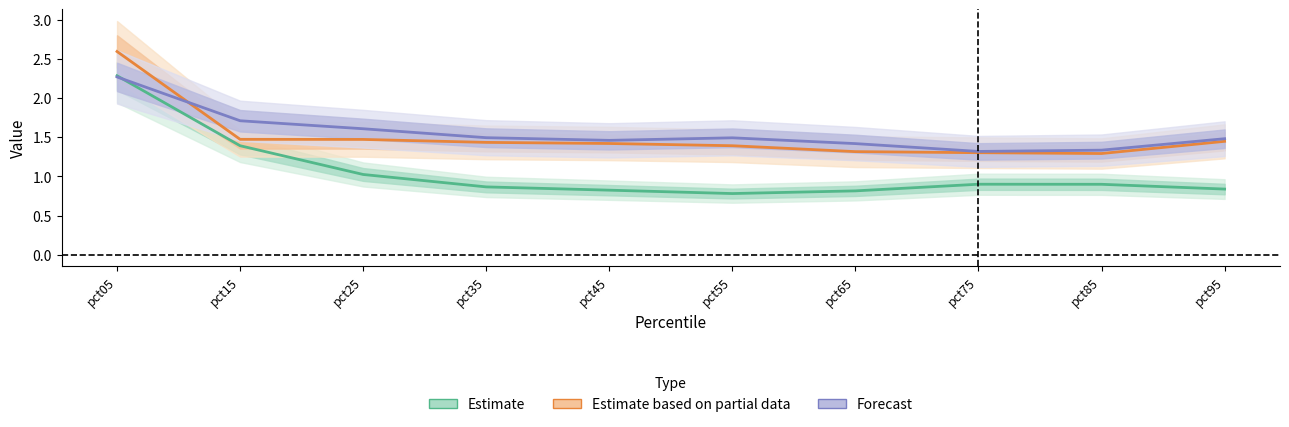

True or false: Estimate and Estimate based on partial data cross at least once.

False